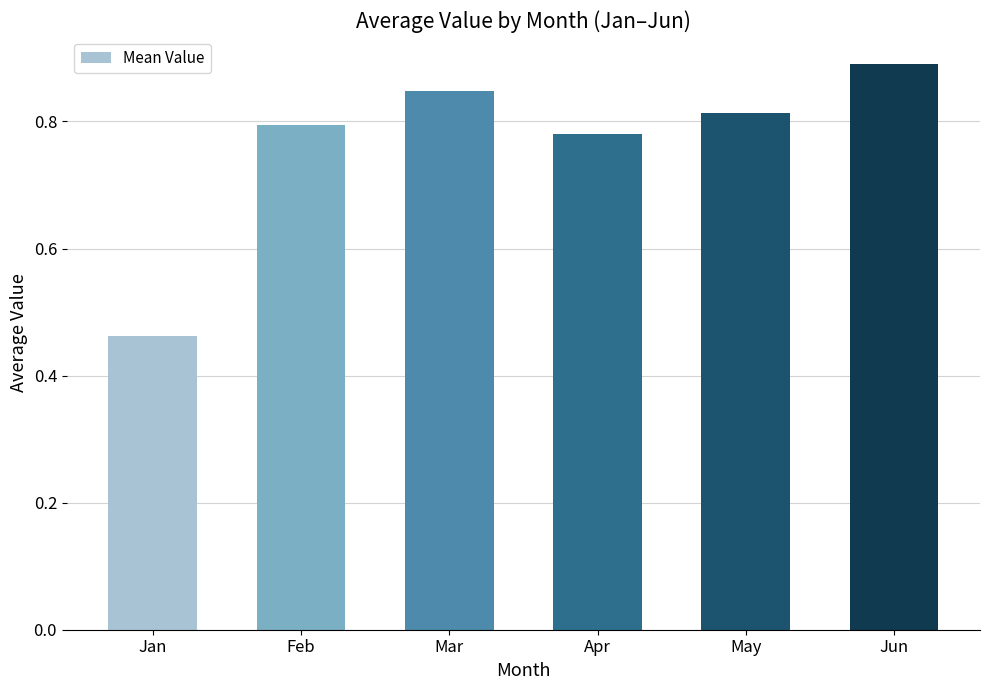

The chart shows a value of 0.6 at Mar. True or false?

False